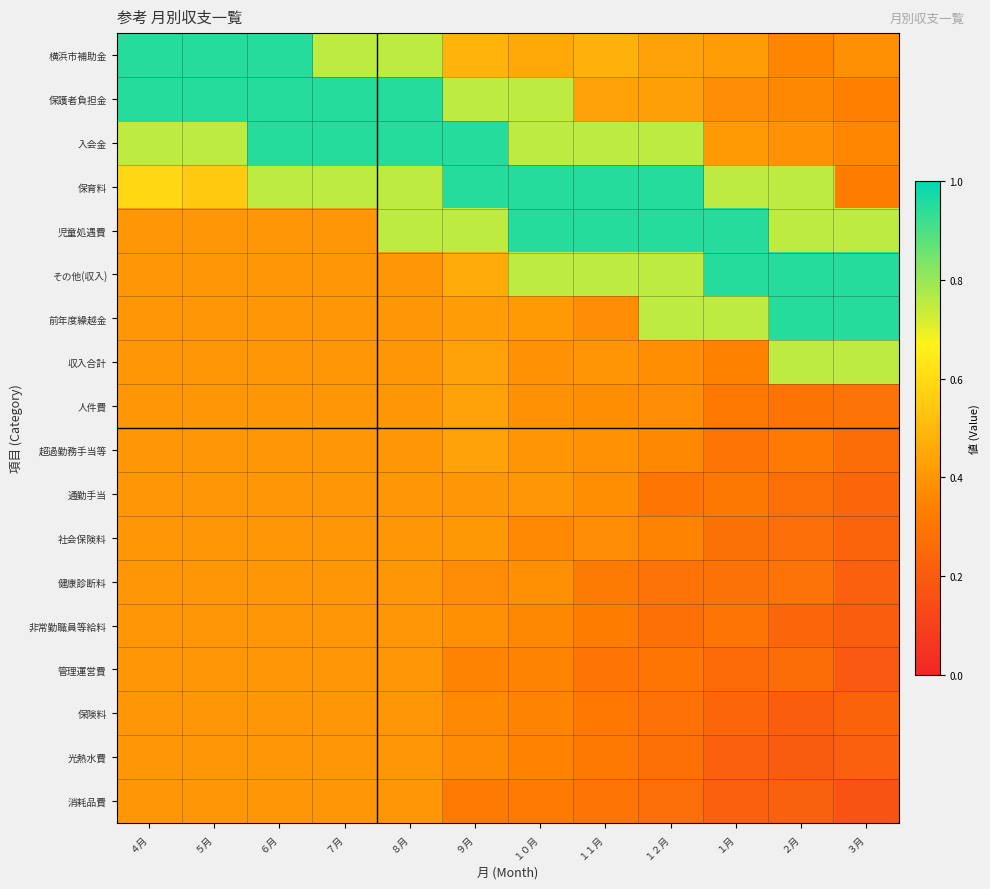

Which category has the lowest value across all series?

３月